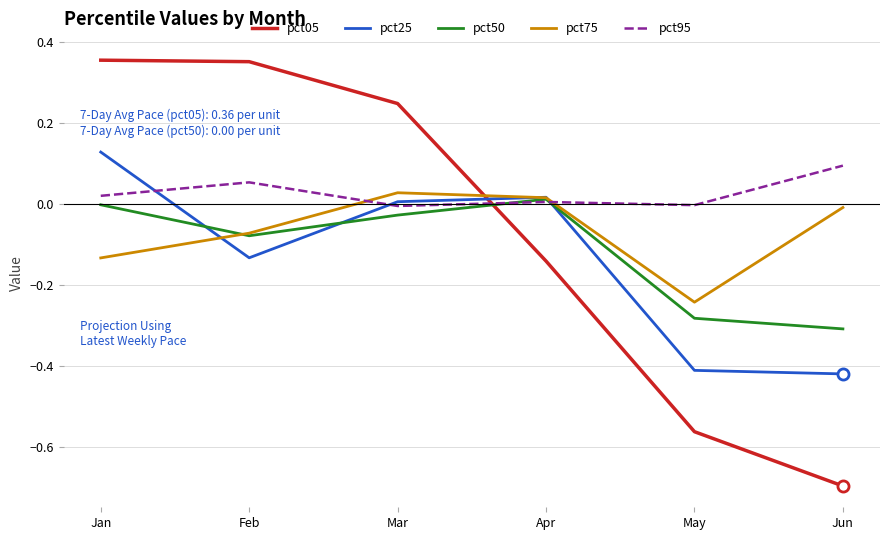

True or false: pct75 has more than 1 points higher than both neighbors.

False